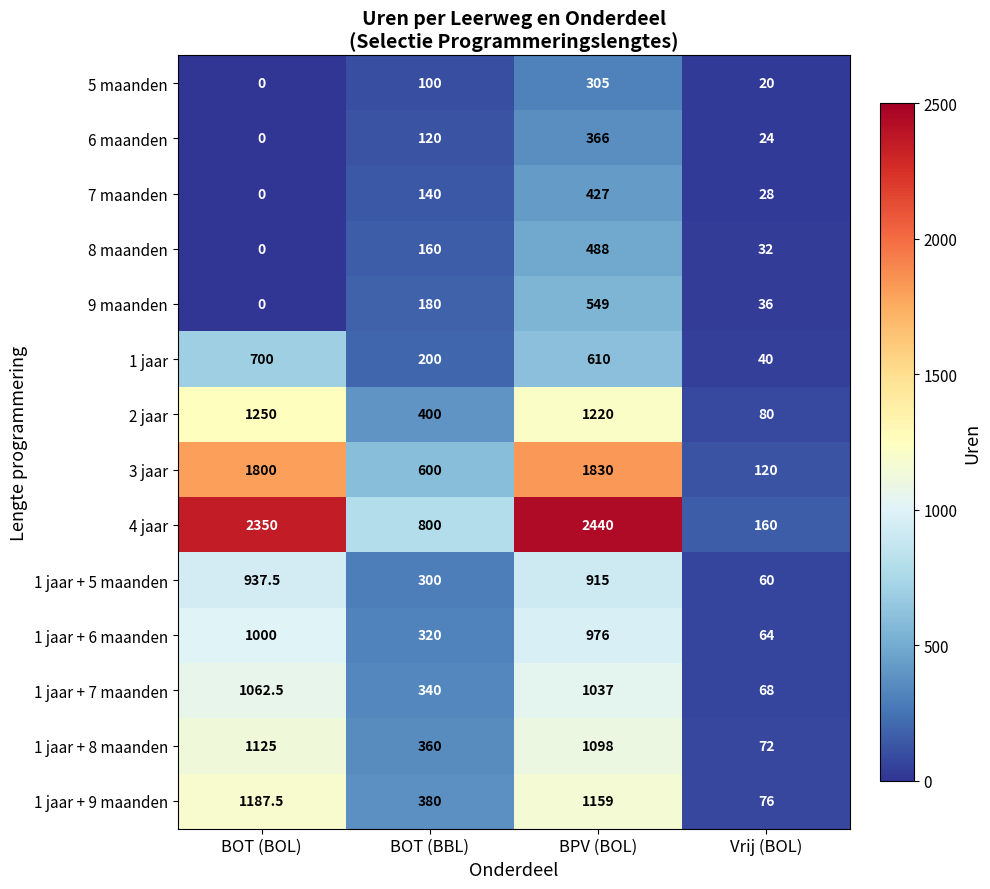

Which series changed the most between BOT (BOL) and Vrij (BOL)?

4 jaar